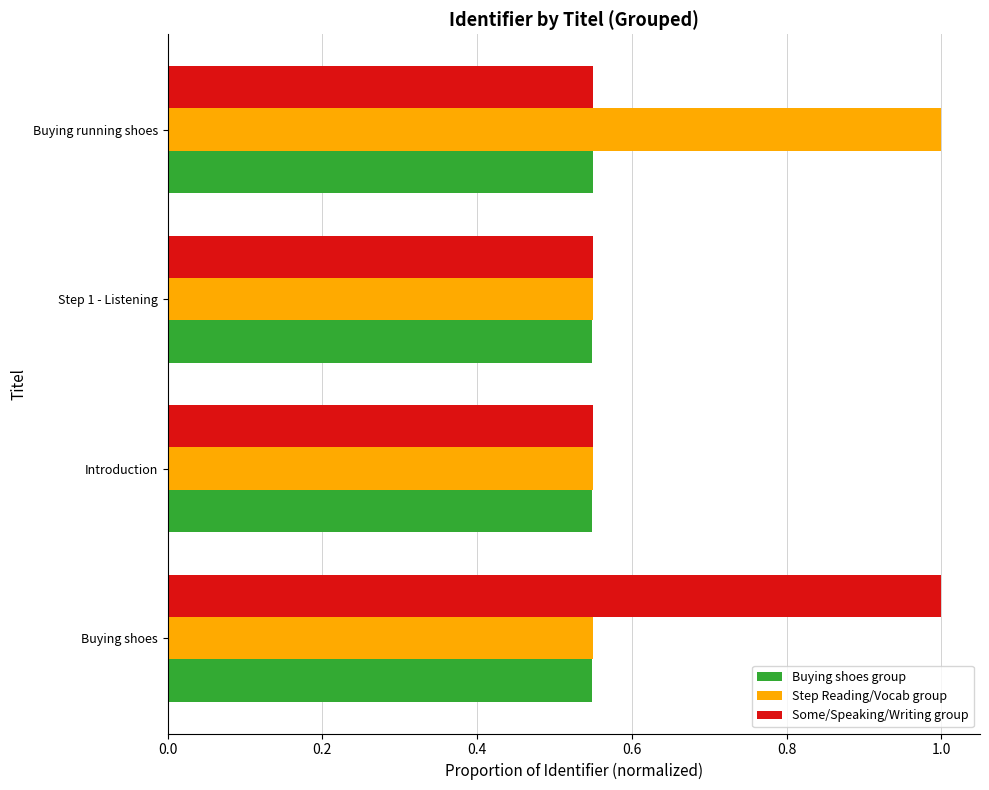

What is the average value of the Some/Speaking/Writing group series?

0.7